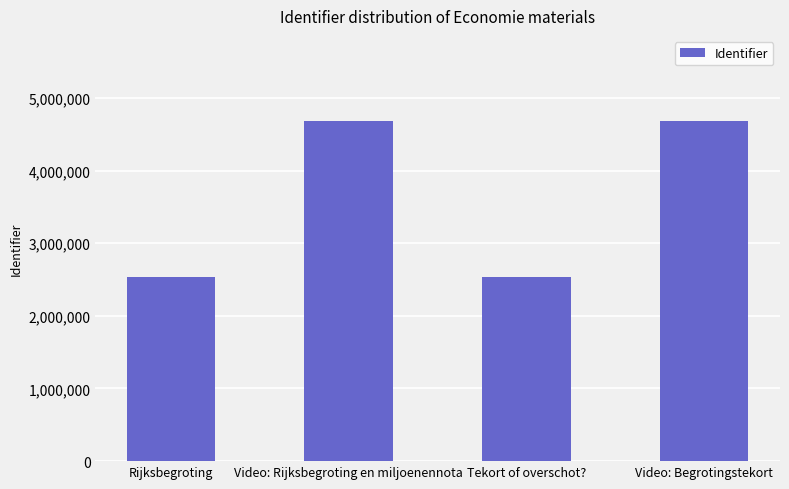

What is the label of the 1st bar from the right?

Video: Begrotingstekort